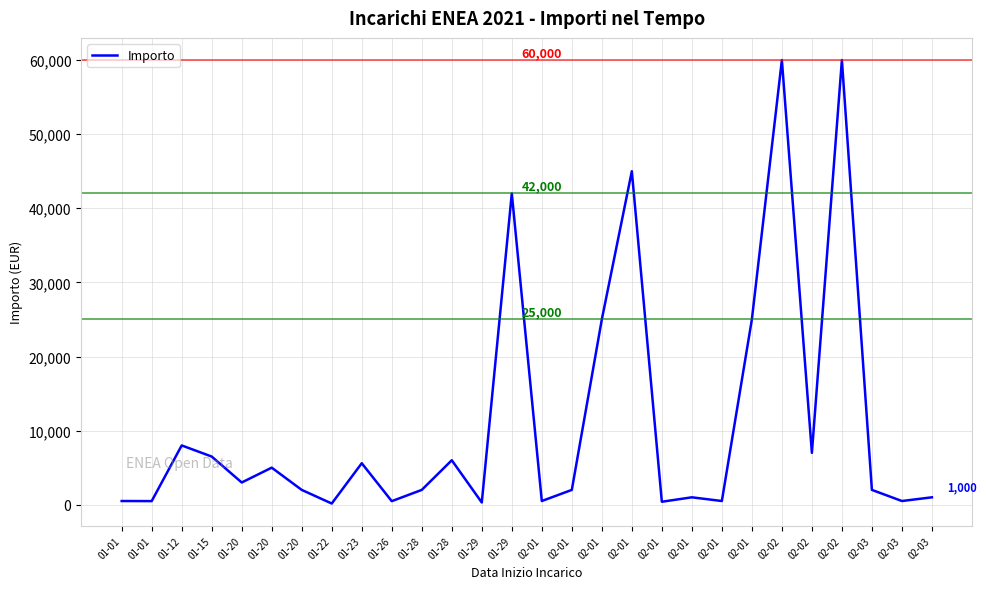

How many lines are shown in the chart?

1